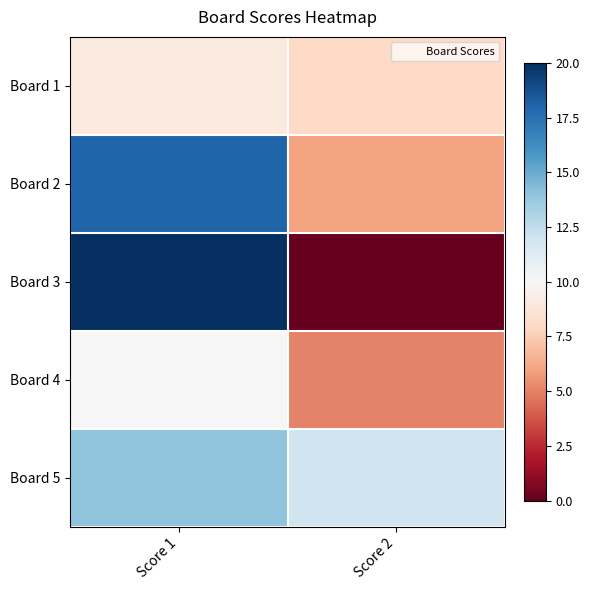

How many series are shown in this chart?

5